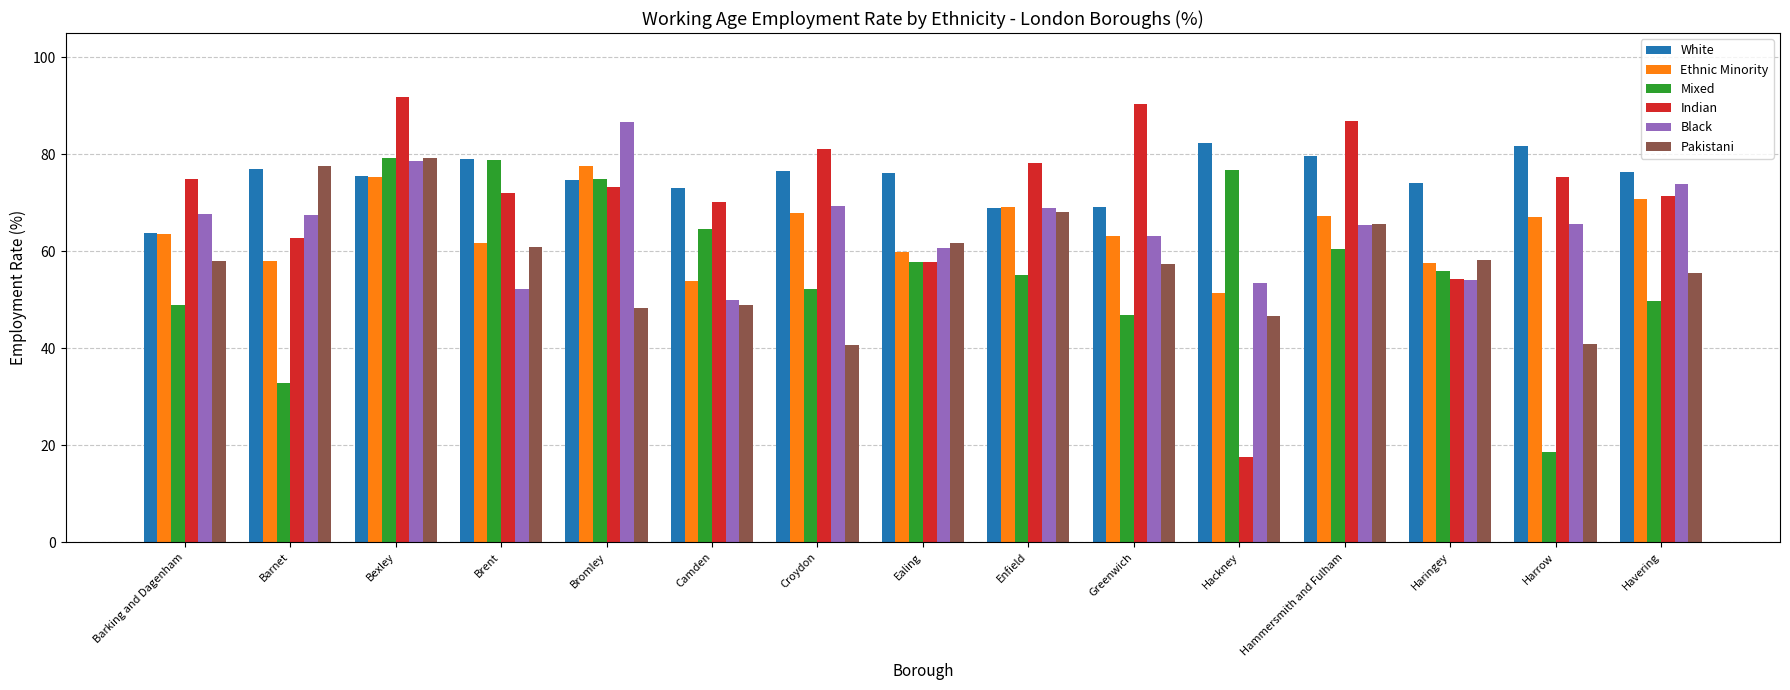

What is the smallest value displayed?

17.6